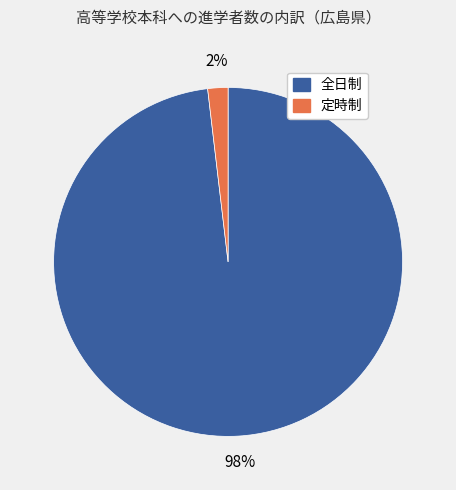

To the nearest percent, what is the difference between the 全日制 and 定時制 slice percentages?

96%